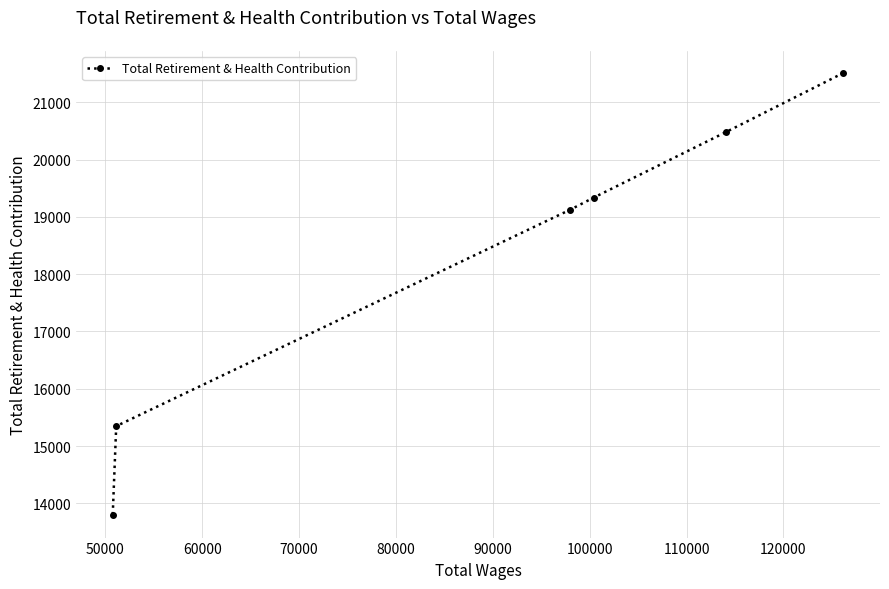

What is the maximum value shown in the chart?

21513